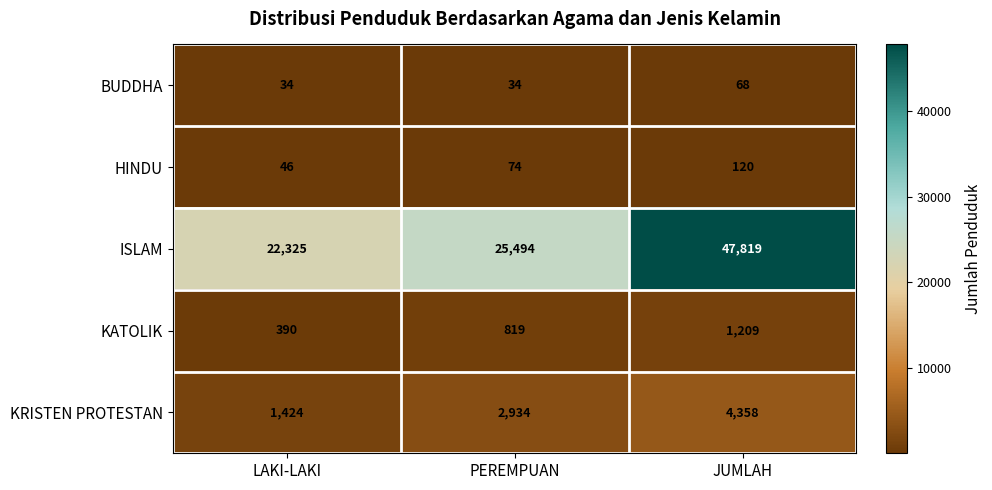

Where is KATOLIK nearest to the value 799?

PEREMPUAN